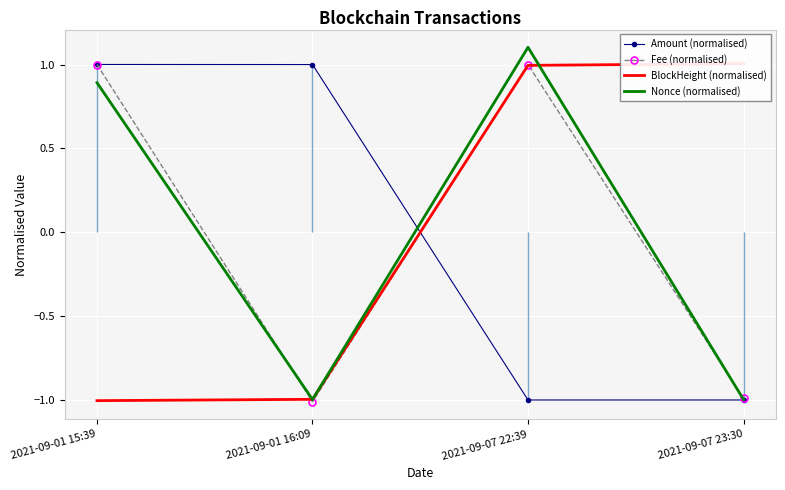

What is the sum of the BlockHeight (normalised) values at 2021-09-07 22:39 and 2021-09-07 23:30?

2.0